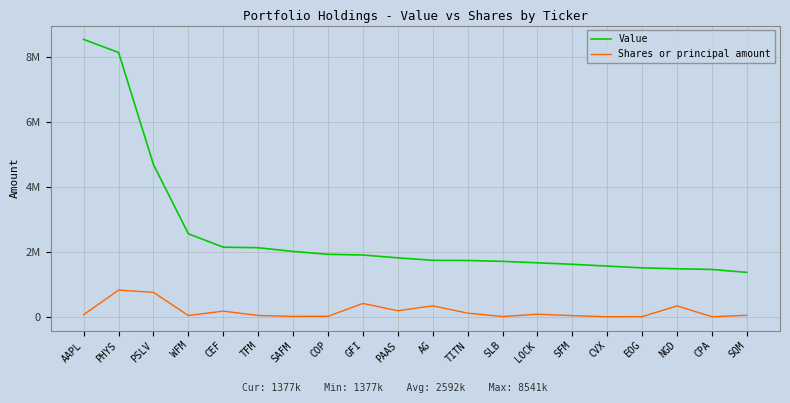

Does the chart display data point markers on the line(s)?

No